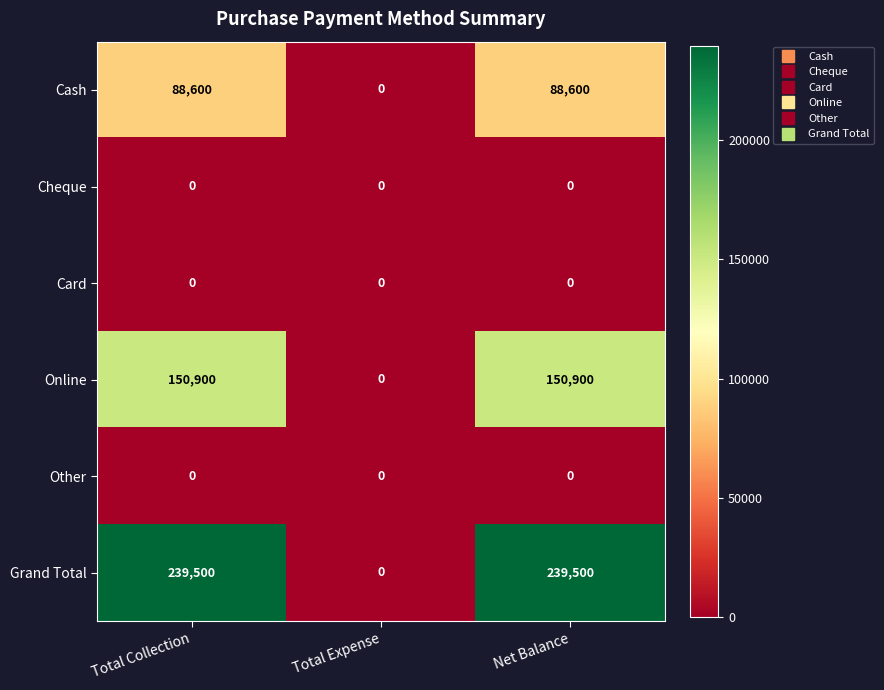

Between Total Expense and Net Balance, which series saw the biggest shift?

Grand Total